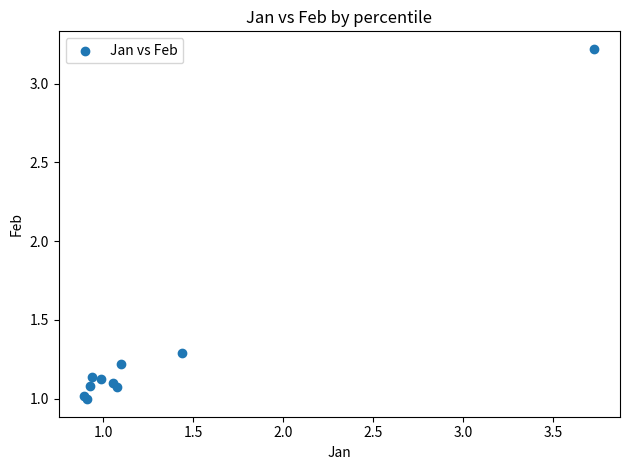

What Y value in the scatter plot is closest to 2?

1.3